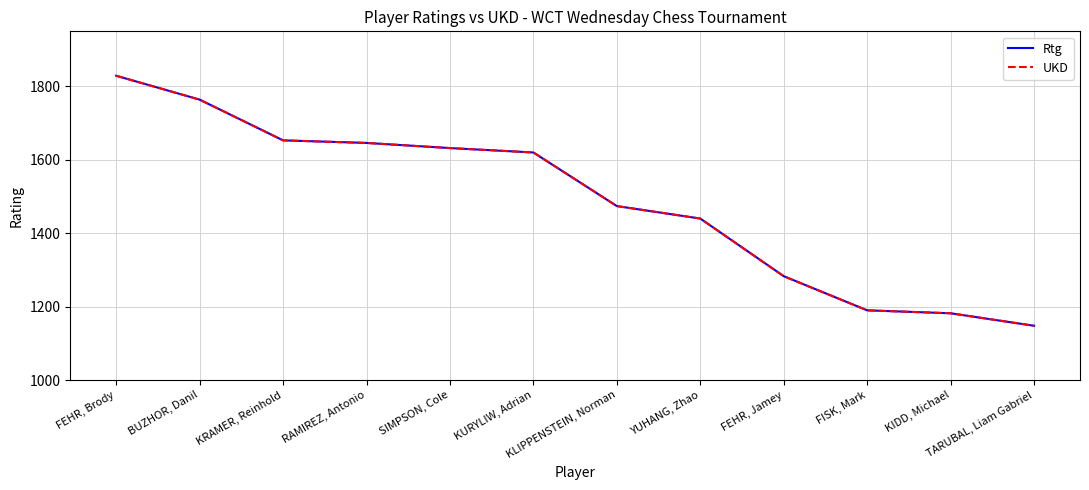

True or false: UKD and Rtg intersect in this chart.

False